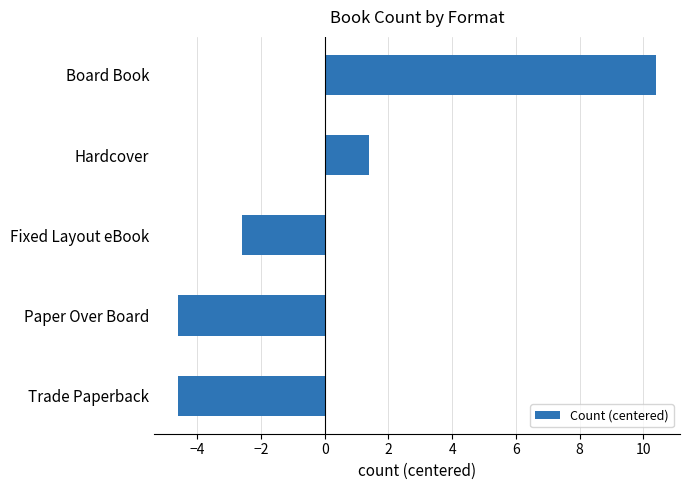

What is the difference between the second highest and minimum values?

6.0